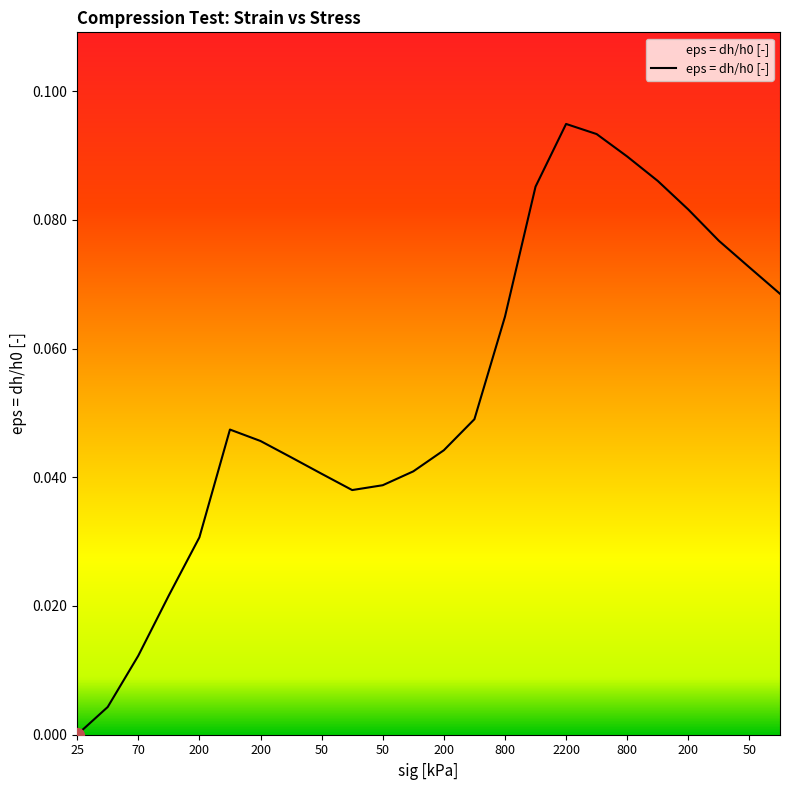

What is the label of the 17th point from the left?

2200